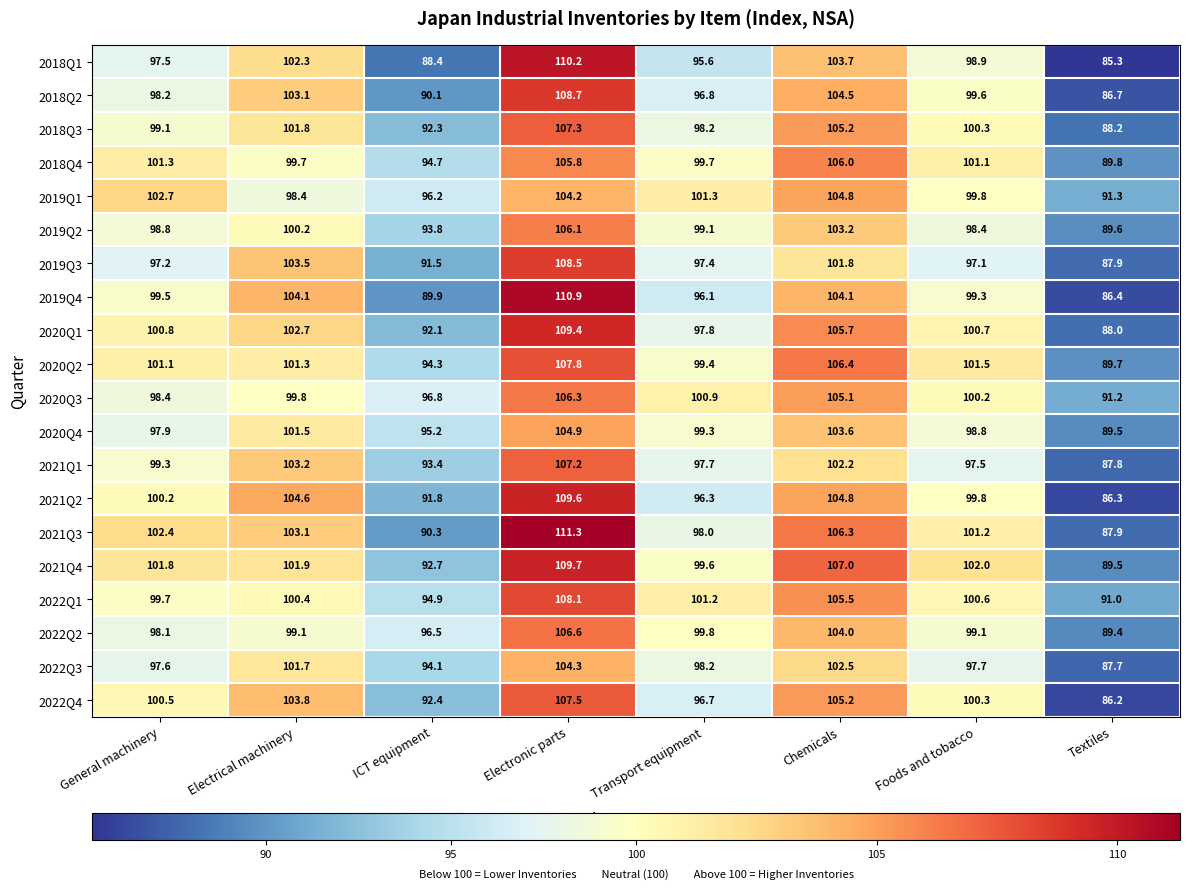

At which label is 2021Q2 closest to 97?

Transport equipment